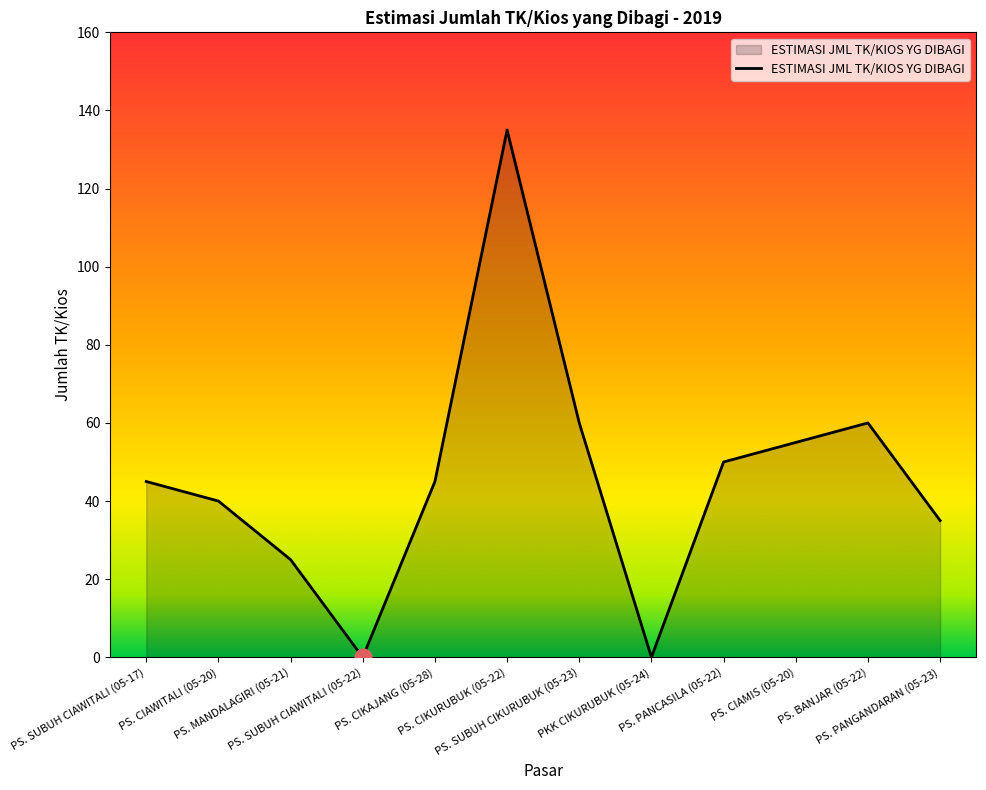

True or false: the data shows 0 at PKK CIKURUBUK (05-24).

True